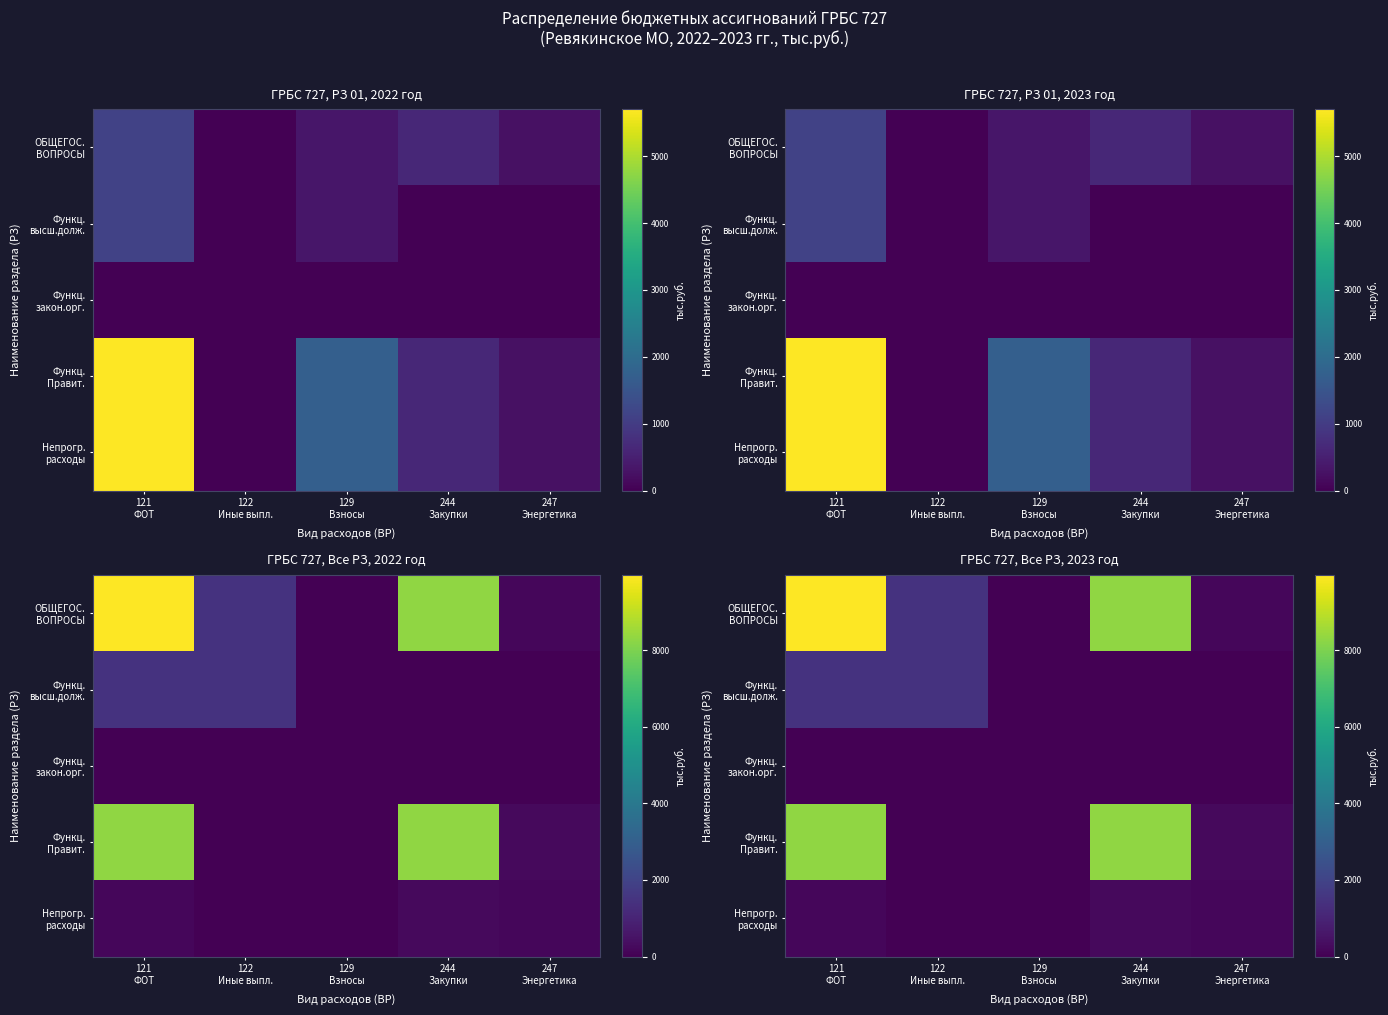

The ОБЩЕГОС. ВОПРОСЫ series shows 9961.0 at 121 ФОТ. True or false?

True